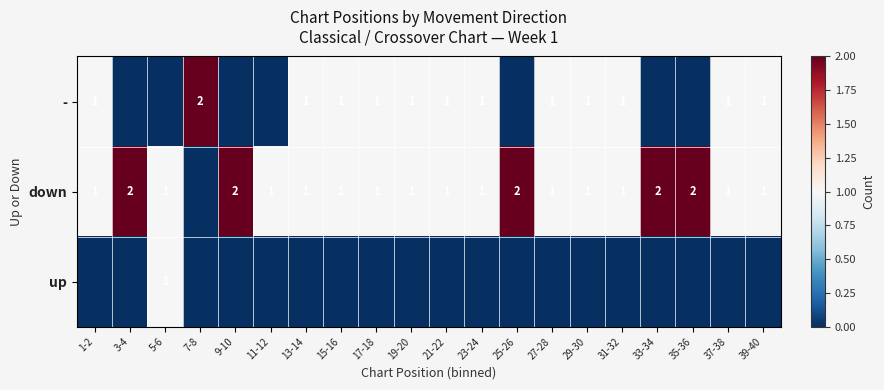

Is it true that - equals 1 at 37-38?

True